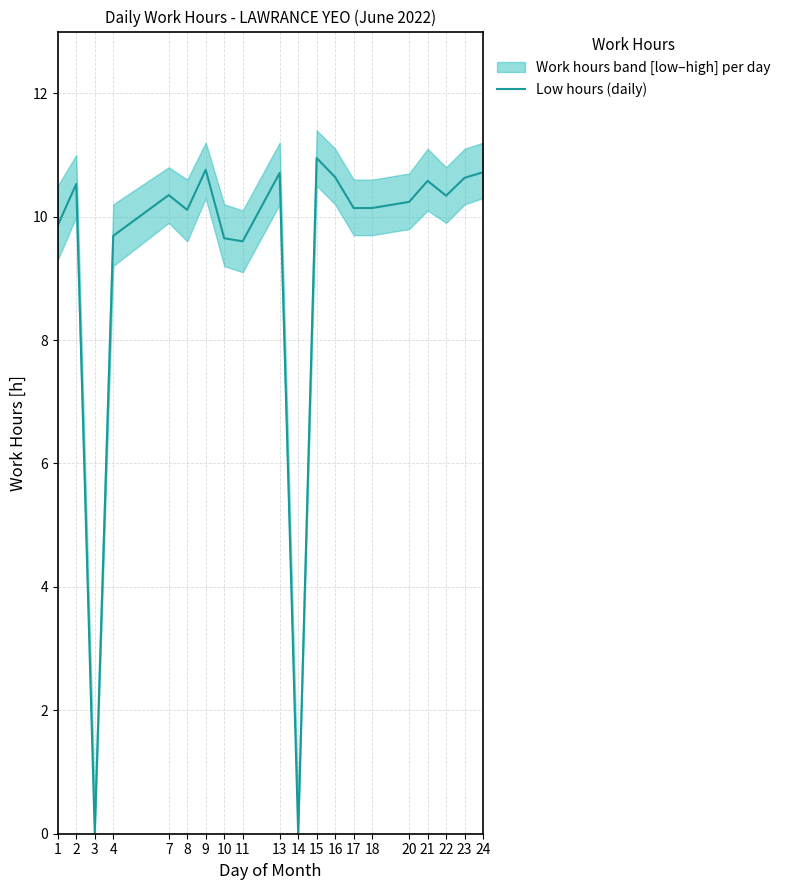

Is it true that the value at 21 is 3.3?

False